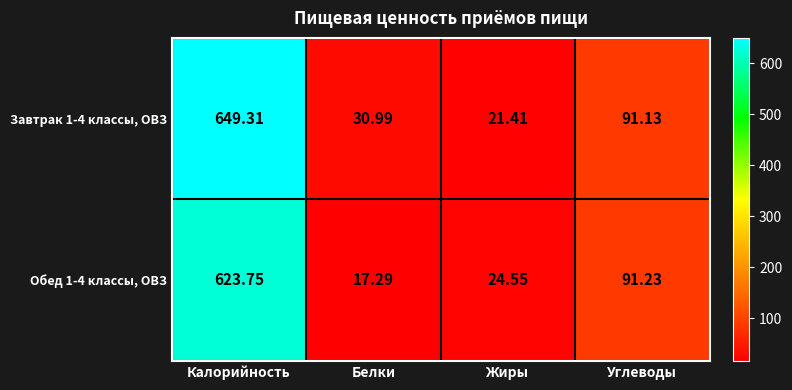

What is the spread (max minus min) of values at Калорийность?

25.6